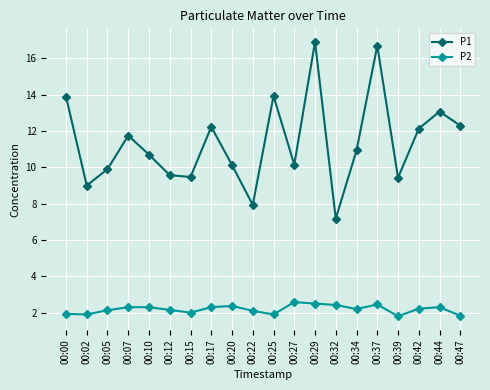

True or false: P1 has more than 0 points higher than both neighbors.

True